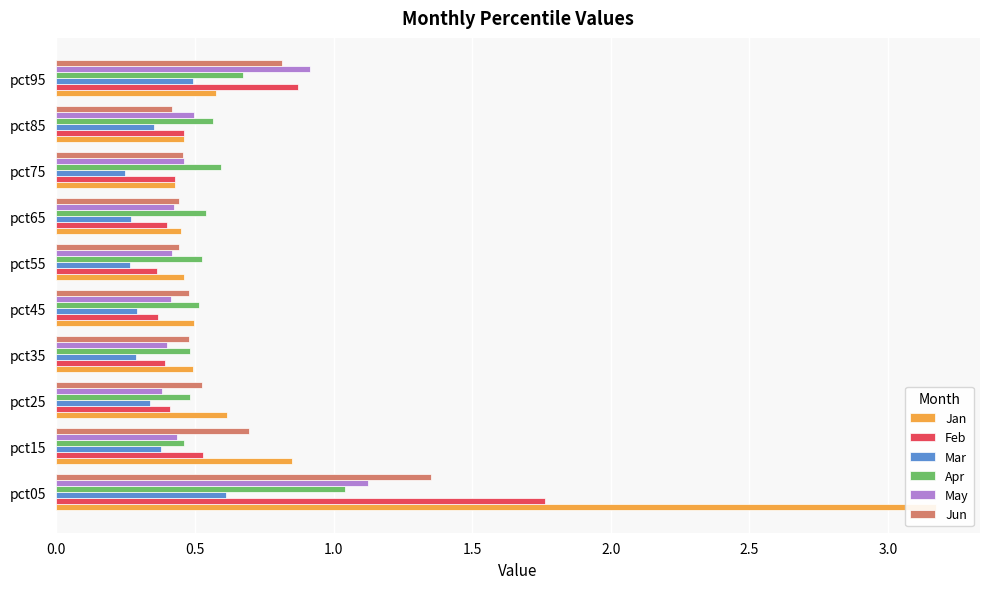

How many May values are between 0 and 1?

9